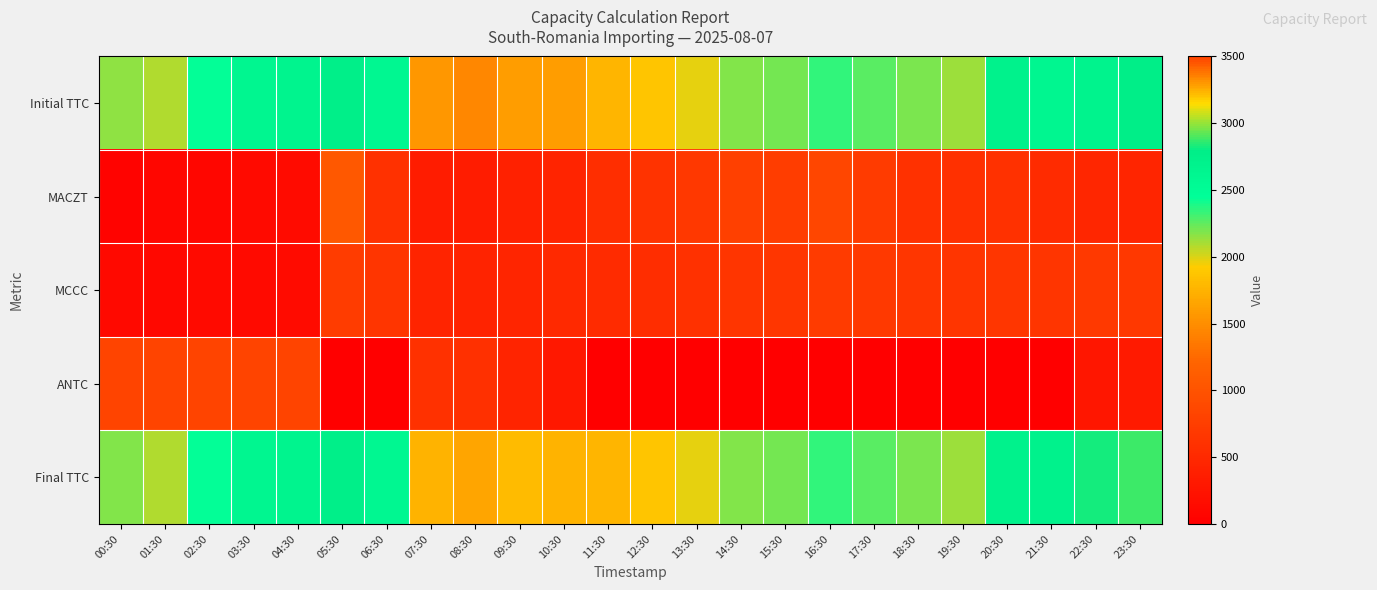

What is the total value across all series at 17:30?

5932